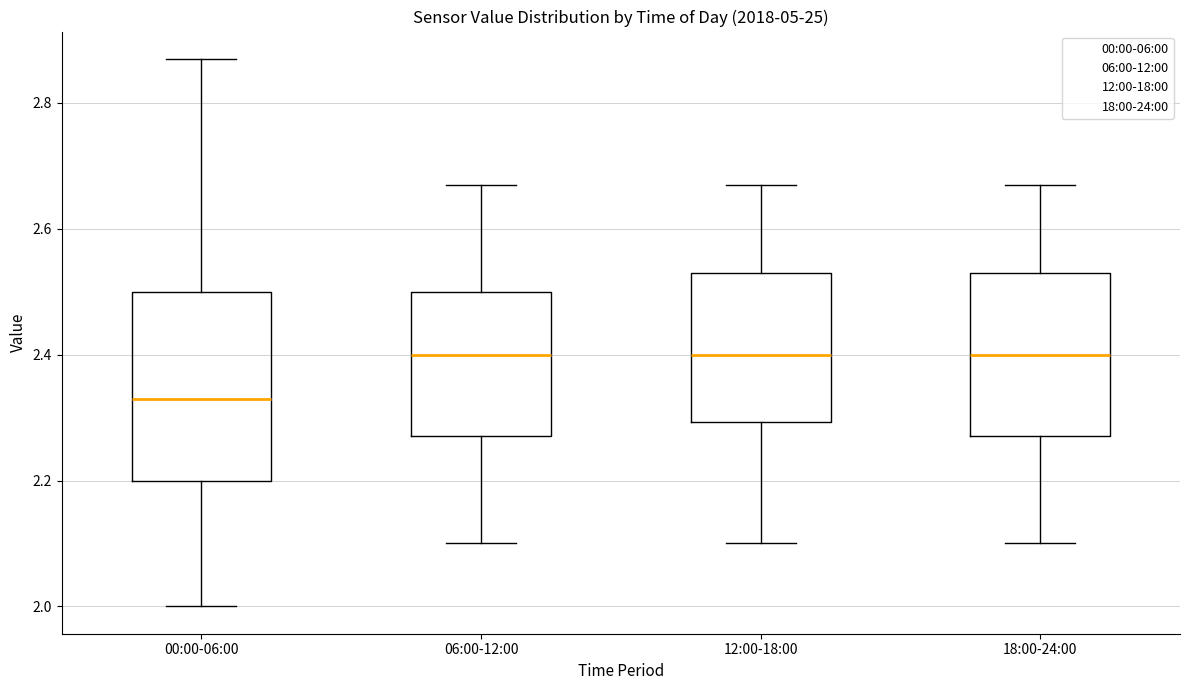

Comparing the boxes themselves (not the whiskers), which one is the tallest?

00:00-06:00